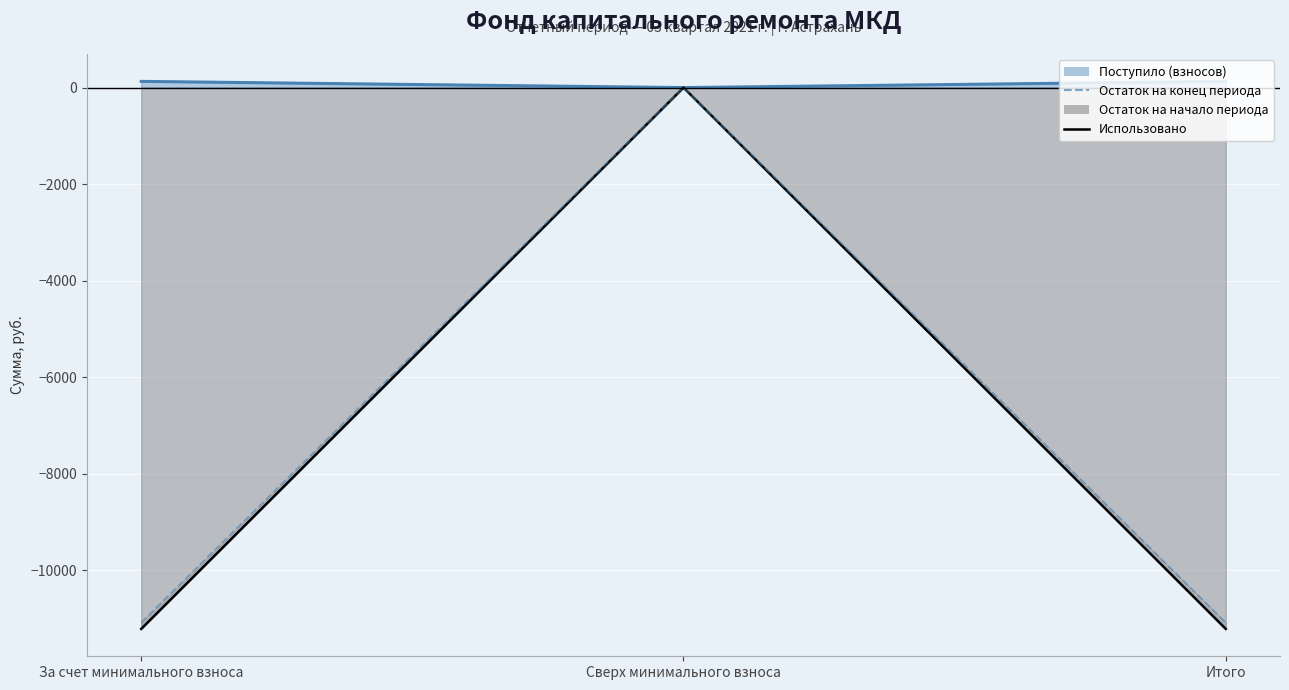

At which category does the chart reach its peak across all series?

Сверх минимального взноса